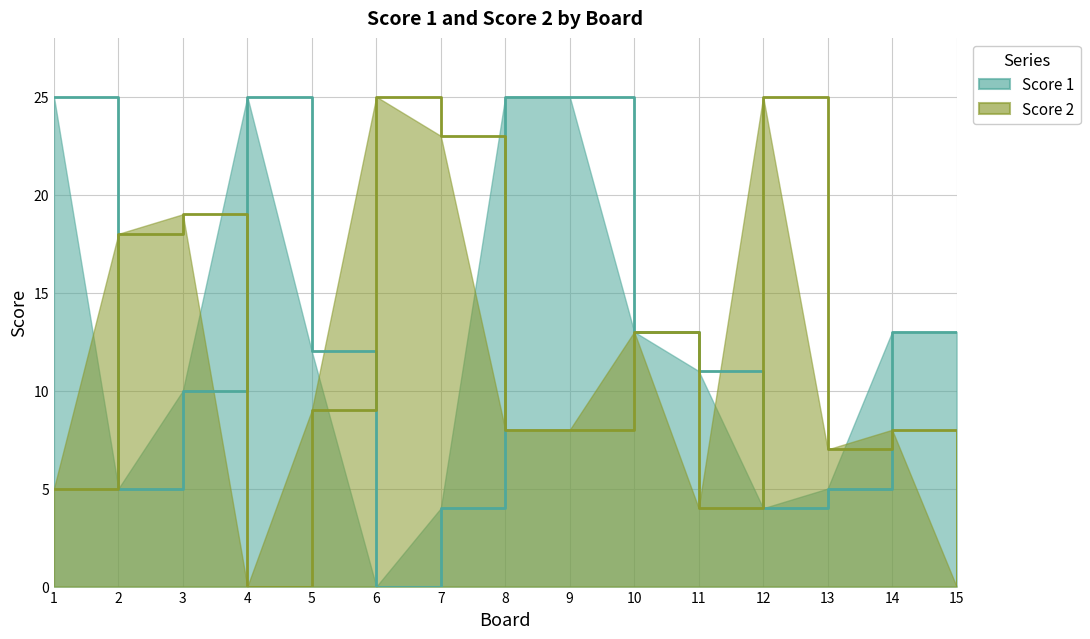

Reading left to right, extract all data points from this chart.

Score 1: 25	5	10	25	12	0	4	25	25	13	11	4	5	13	13
Score 2: 5	18	19	0	9	25	23	8	8	13	4	25	7	8	0